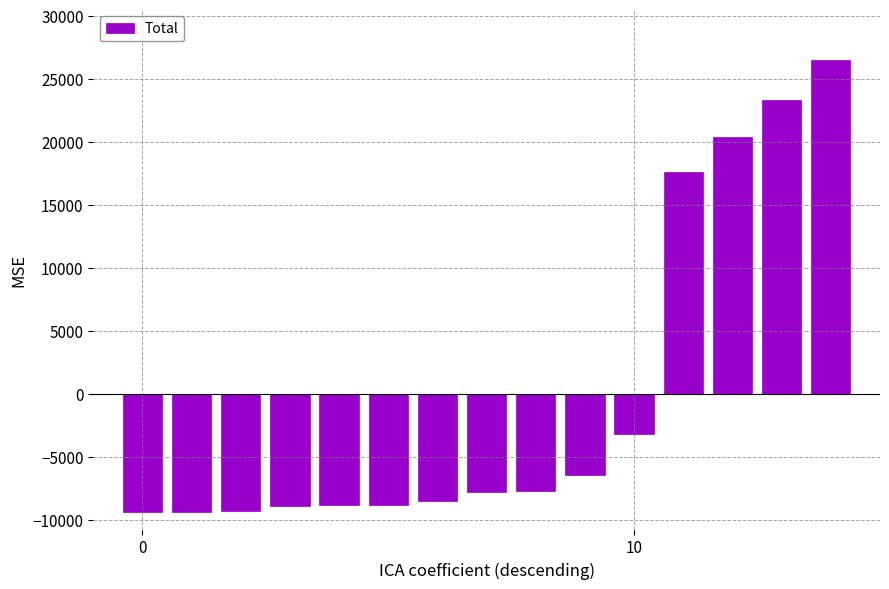

What is the difference between the second highest and second lowest values?

32711.0